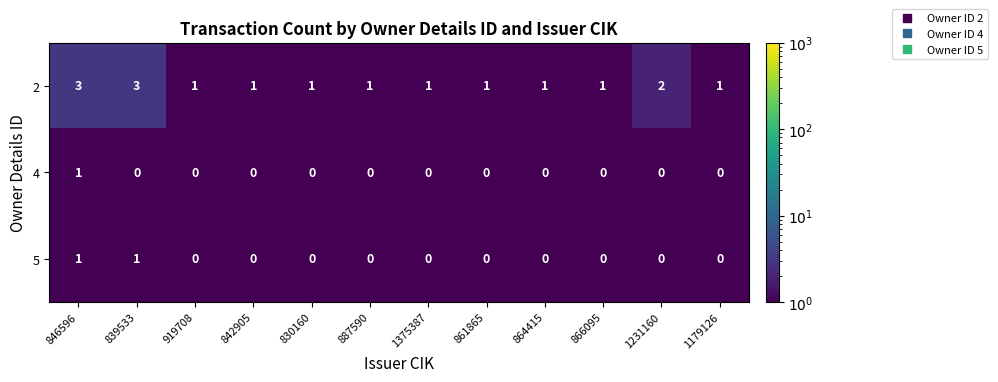

At which category is the sum across all series the highest?

846596